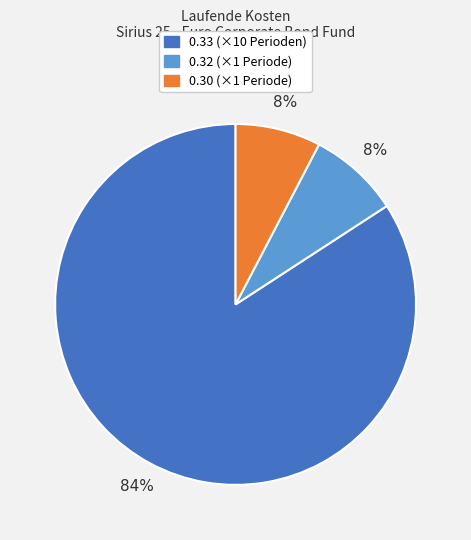

To the nearest percent, what percentage of the pie is 0.30 (×1 Periode)?

8%